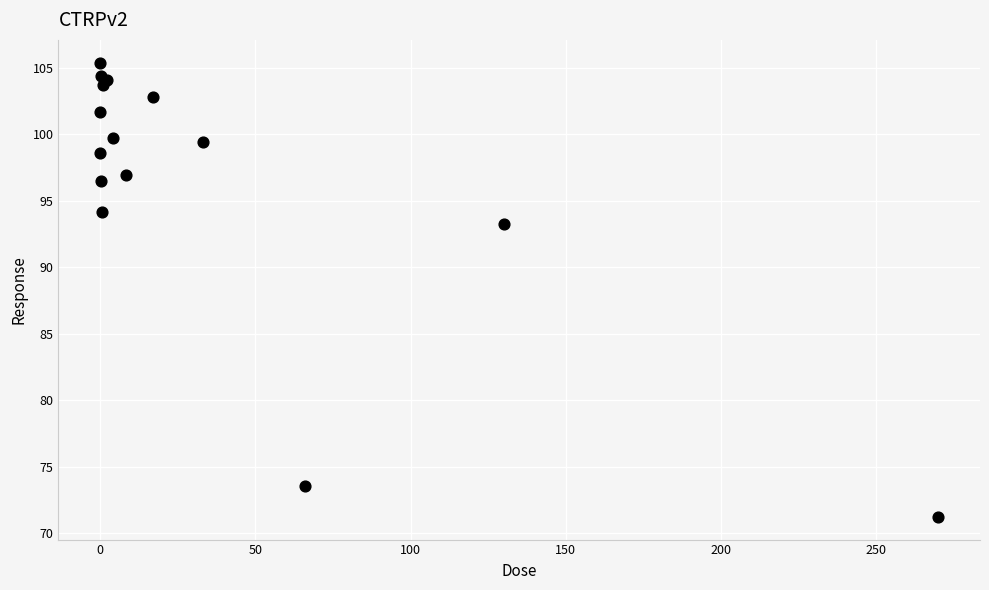

What Y value in the scatter plot is closest to 88?

93.3